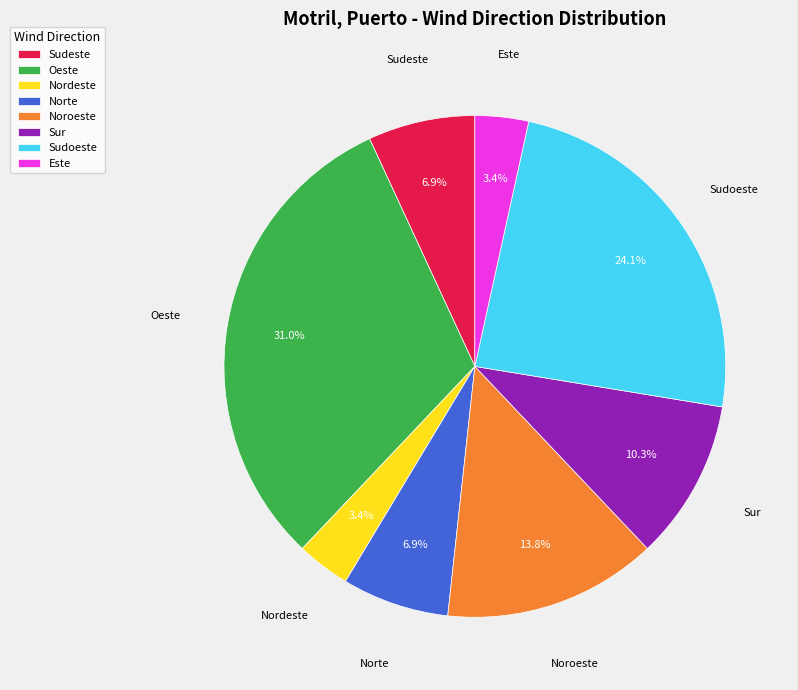

To the nearest percent, what percentage of the pie is Sudeste?

7%